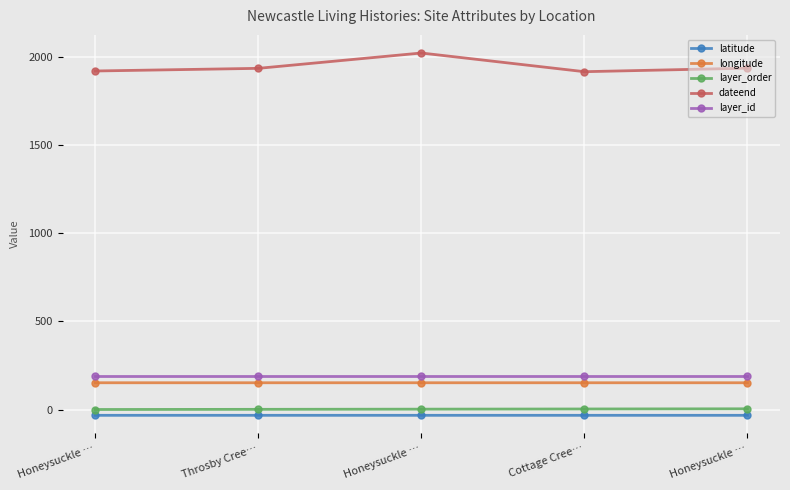

Rank the series at Throsby Cree… from highest to lowest value.

dateend, layer_id, longitude, layer_order, latitude